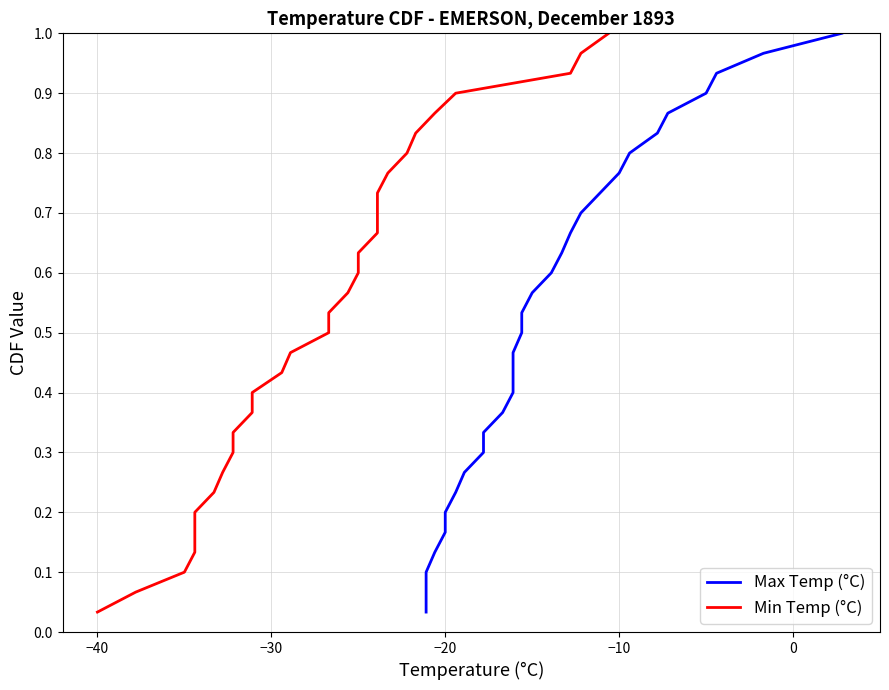

Is it true that Max Temp (°C) equals 1.5 at 27?

False